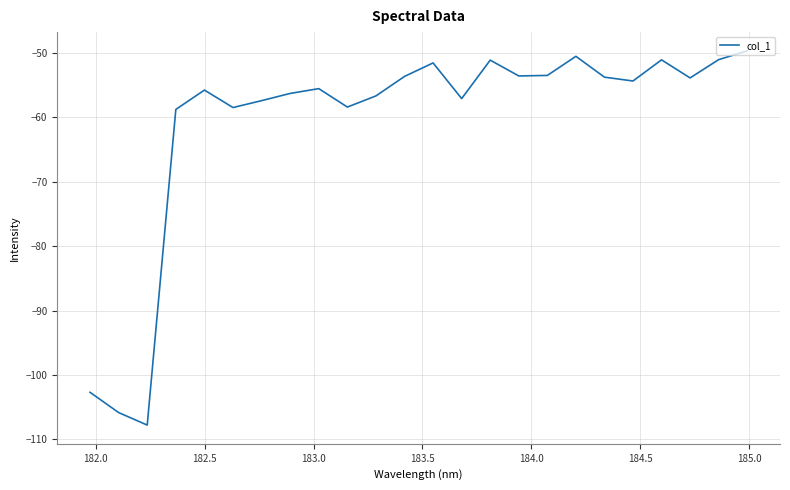

How many distinct data groups are displayed?

1